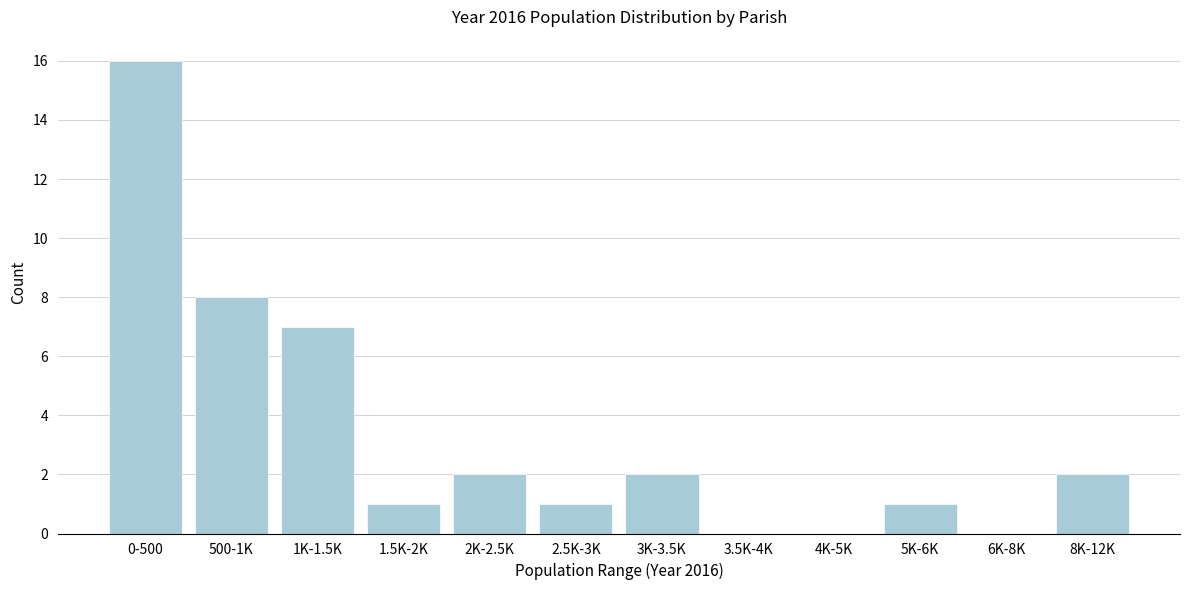

Reading left to right, list all the values displayed in this chart.

0-500=16	500-1K=8	1K-1.5K=7	1.5K-2K=1	2K-2.5K=2	2.5K-3K=1	3K-3.5K=2	3.5K-4K=0	4K-5K=0	5K-6K=1	6K-8K=0	8K-12K=2